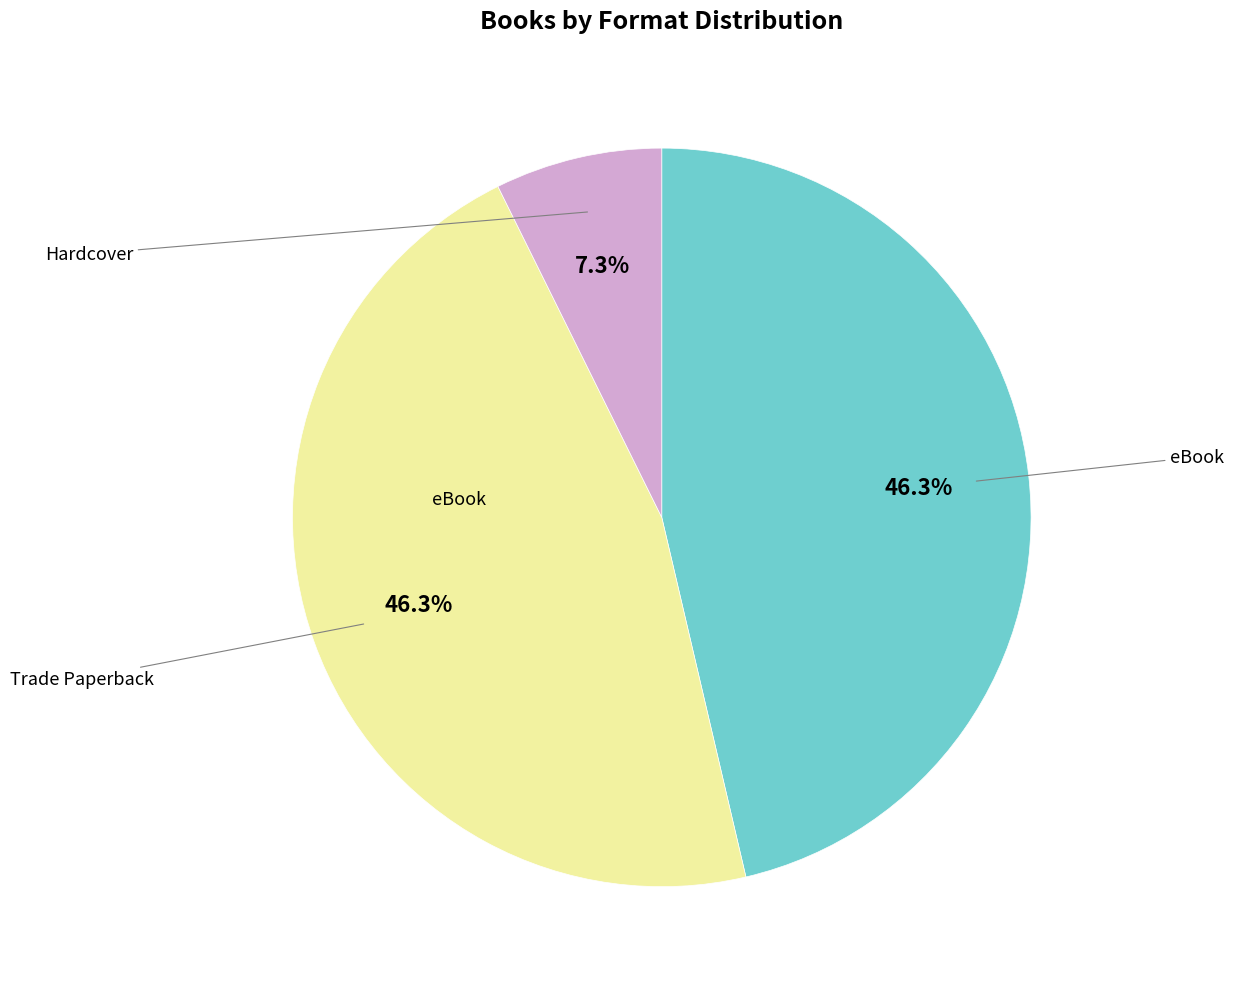

Is there any slice that represents more than half of the pie?

No